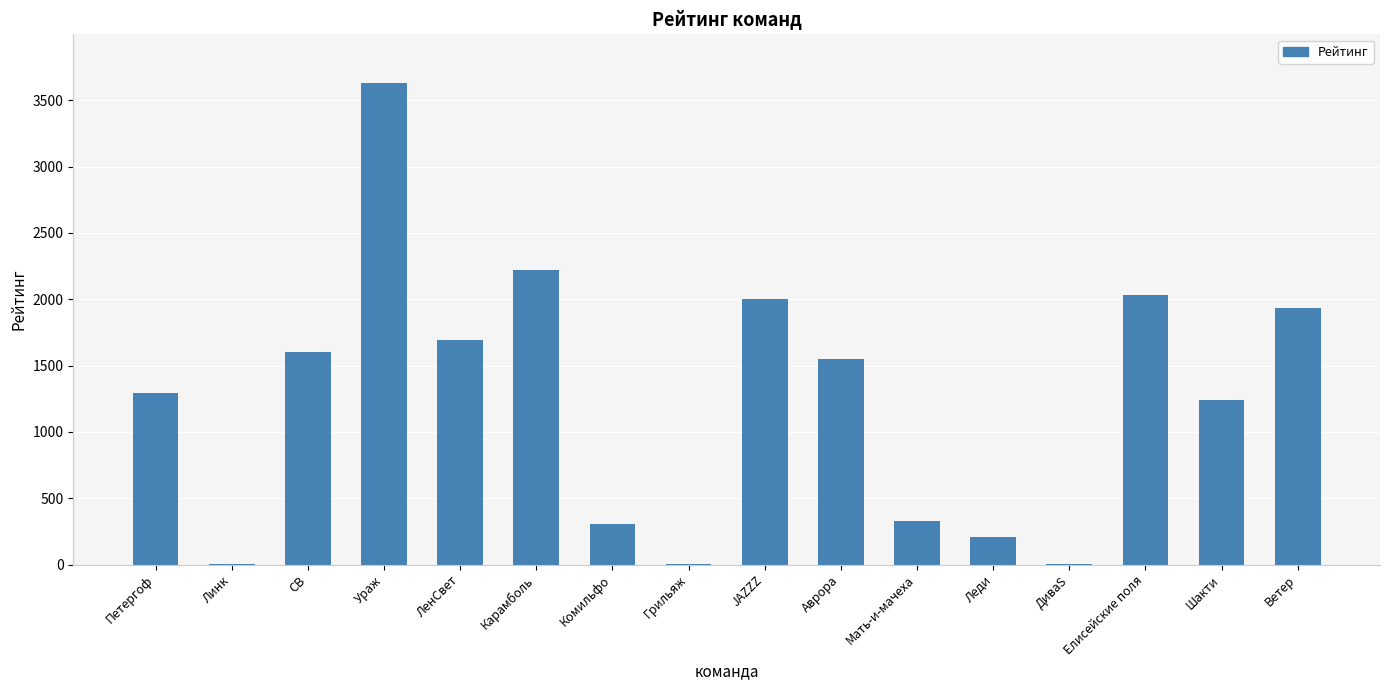

What is the change in value from СВ to ЛенСвет?

+89